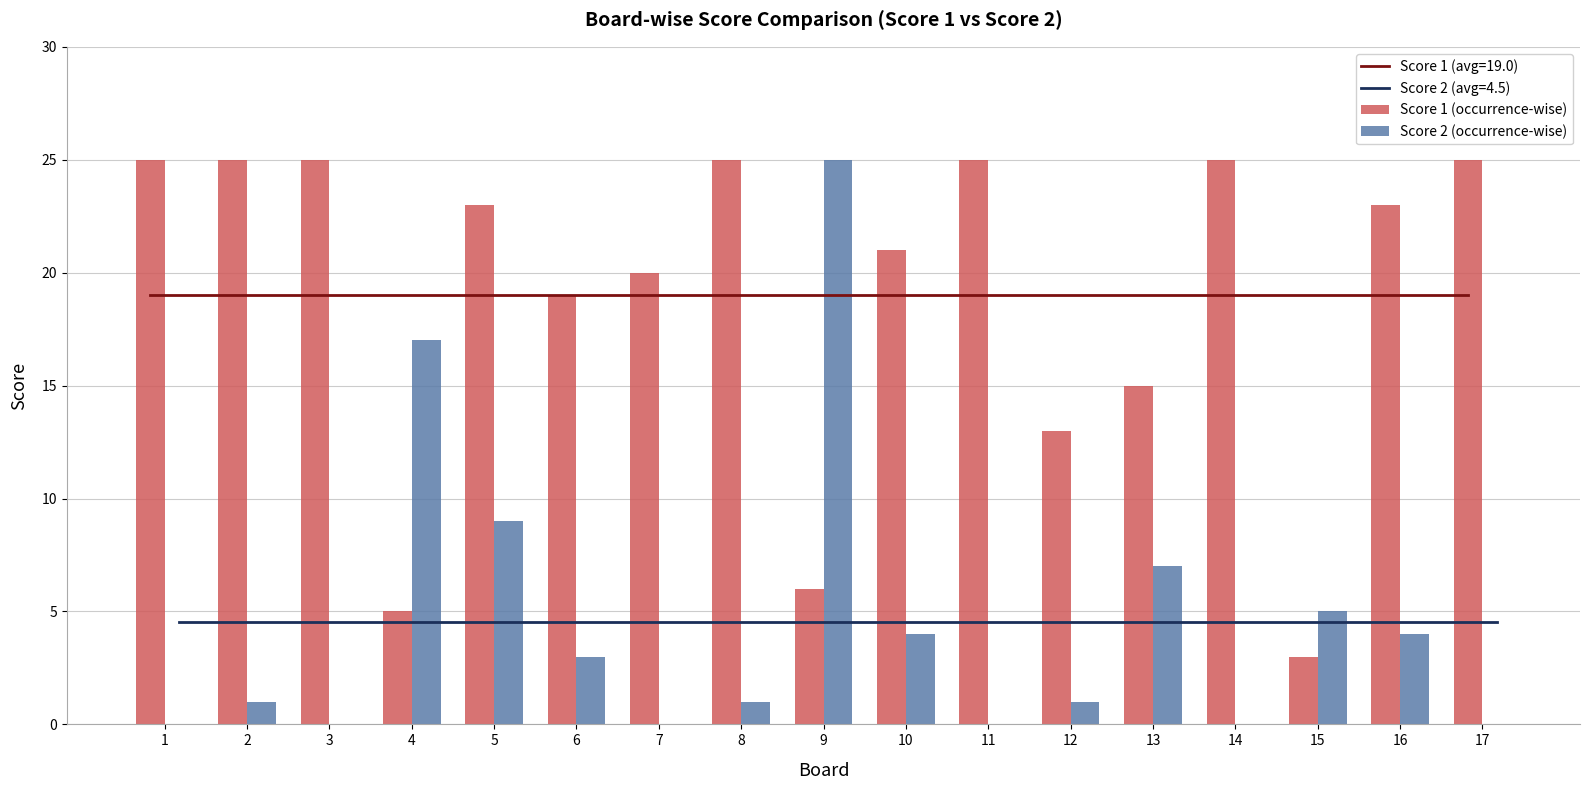

Which has a higher value, 6 or 5?

5